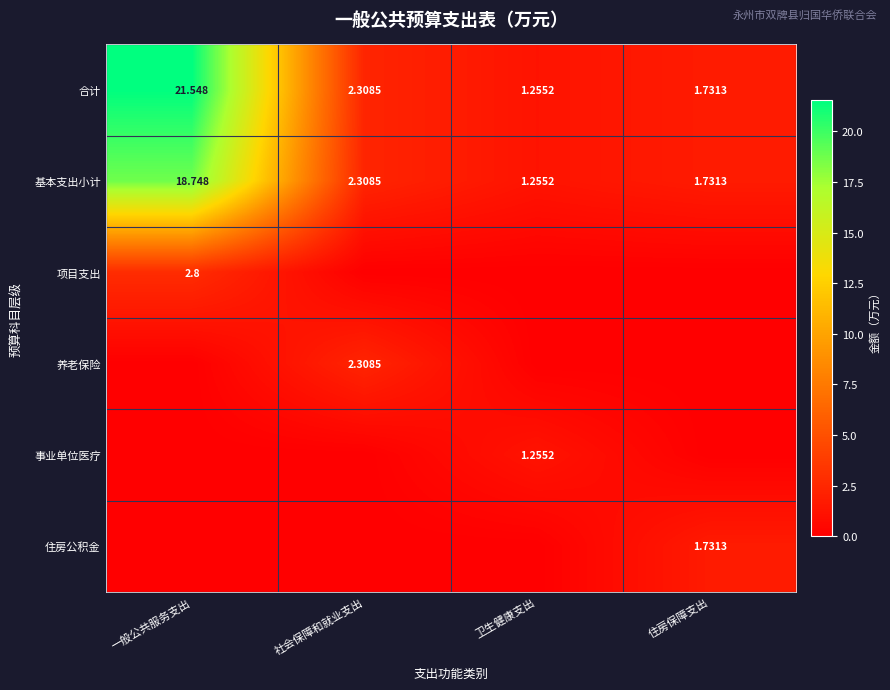

At which label is 合计 closest to 11?

社会保障和就业支出